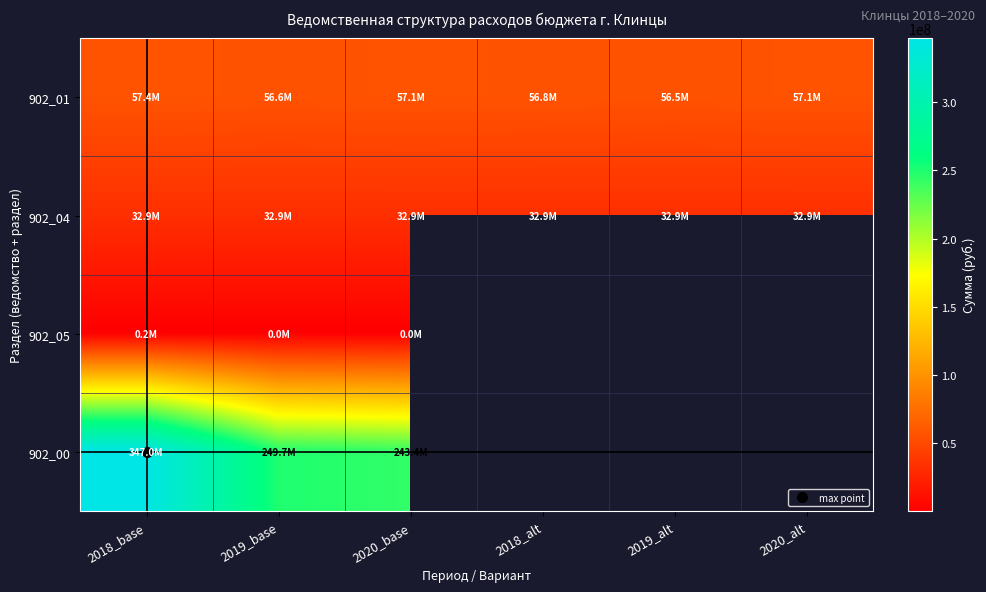

What is the sum of the 902_05 values at 2019_base and 2020_base?

53458.0